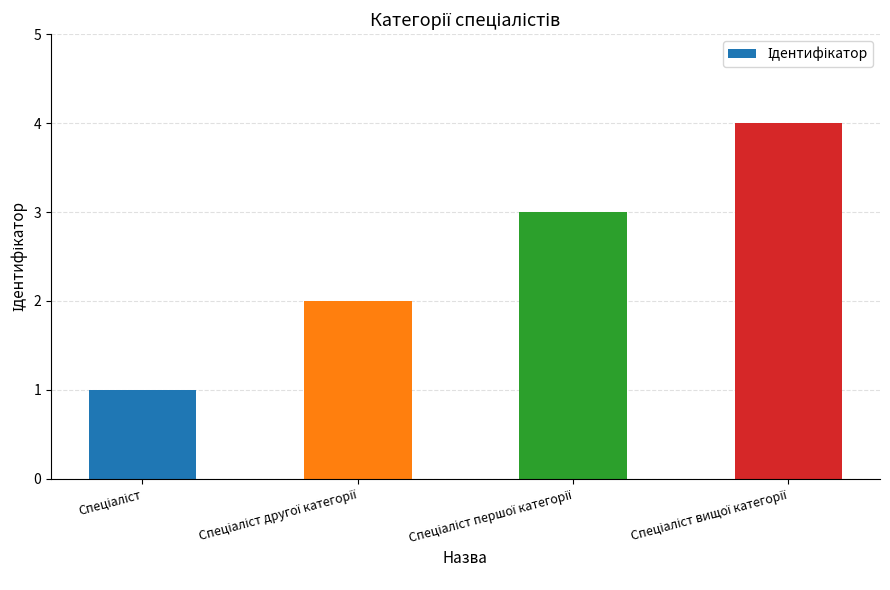

What is the sum of all values?

10